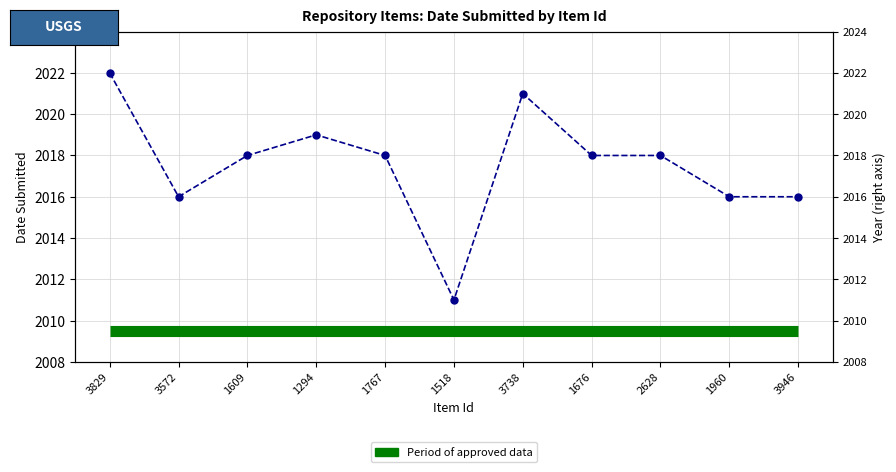

Where is the first local minimum?

3572